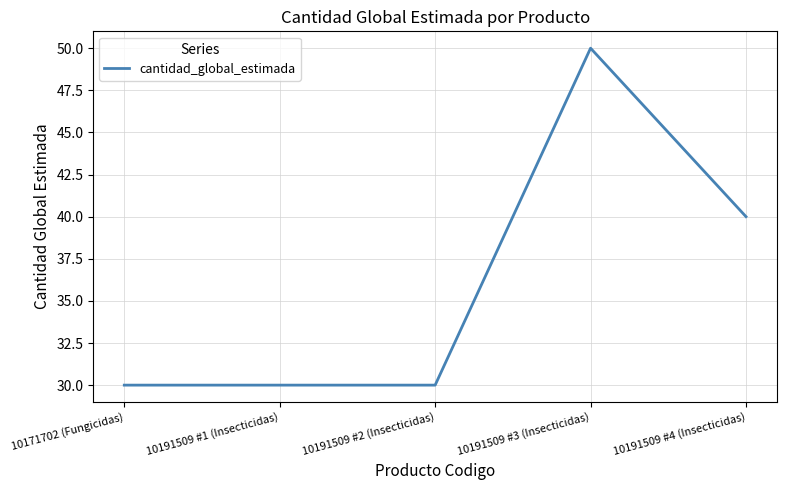

What is the minimum value shown in the chart?

30